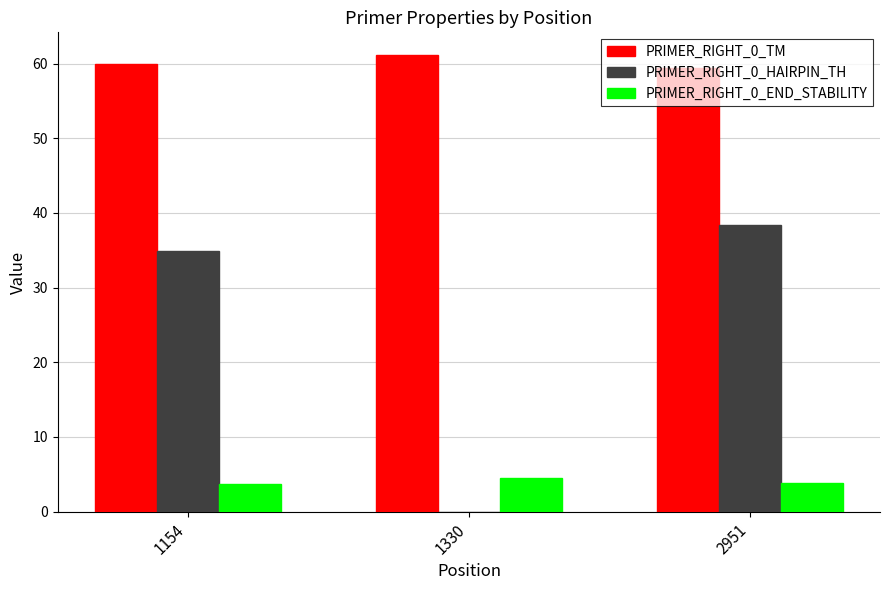

What is the maximum value shown in the chart?

61.1